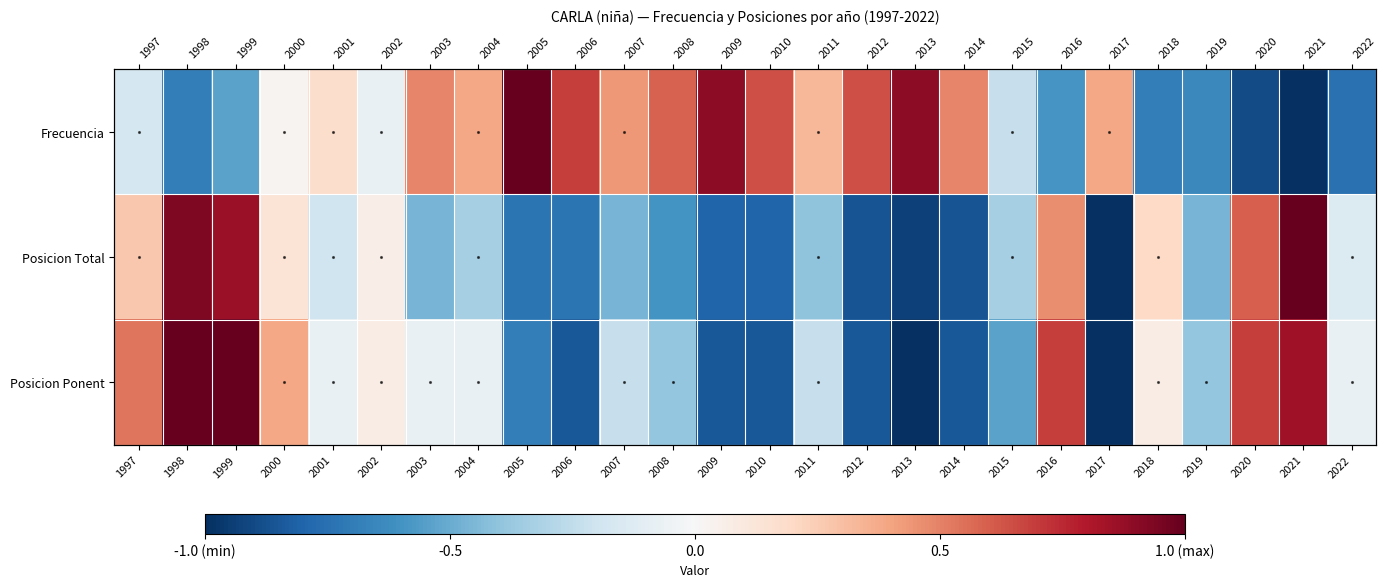

List the series in order of their overall mean, highest first.

Frecuencia, Posicion Ponent, Posicion Total